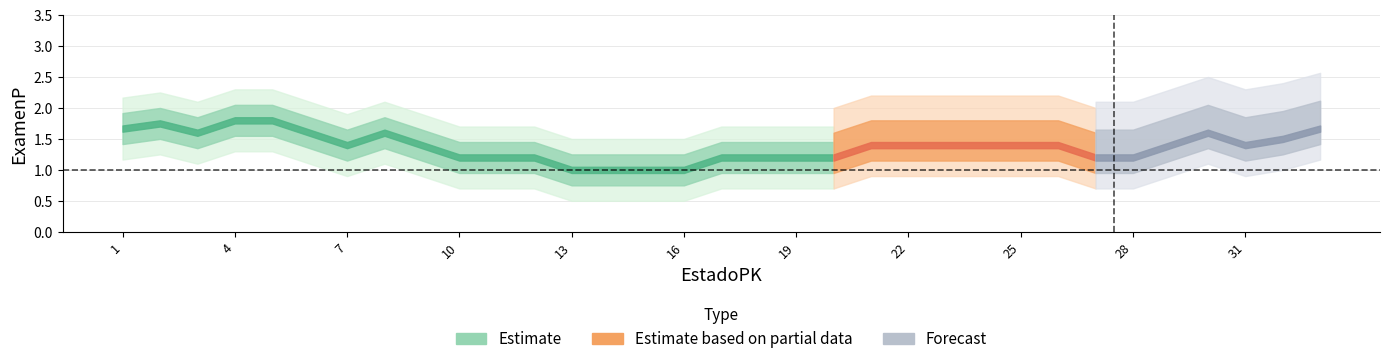

What is the value of the 16th point from the left?

1